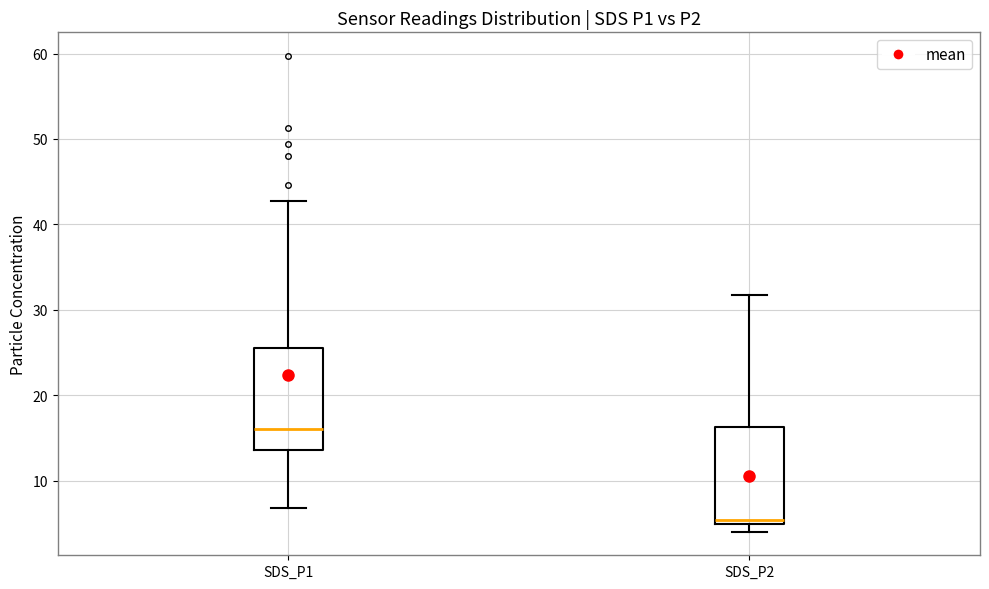

Reading left to right, read every box against the y-axis: the position of its median line, the range the box covers, and the ends of its whiskers. The values are not printed on the chart, so give them approximately, as read against the axis.

SDS_P1: median 16, box 14 to 25, whiskers 7 to 43
SDS_P2: median 5 (just above the box's lower edge), box 5 to 16, whiskers 4 to 32